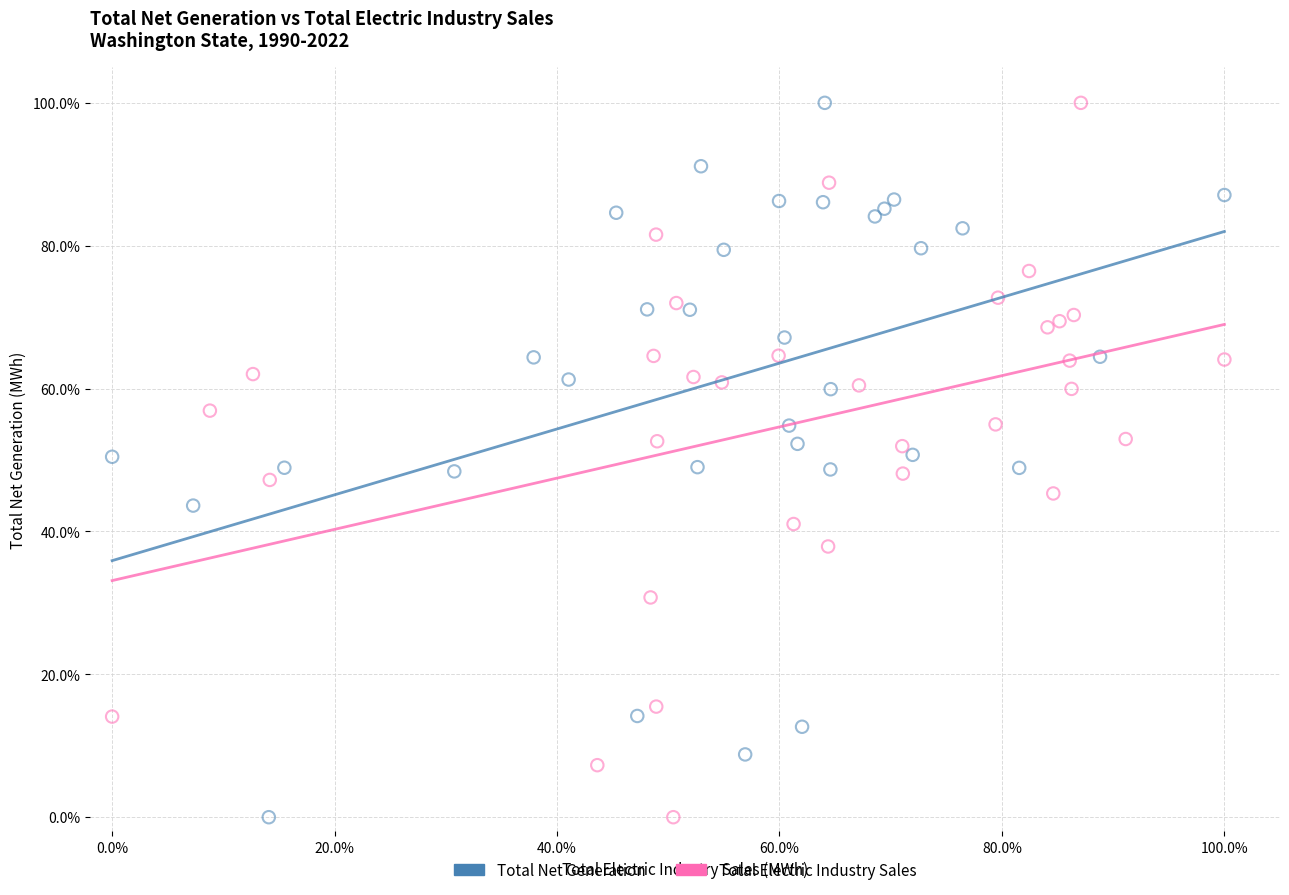

What are all the series names shown in the legend?

Total Net Generation, Total Electric Industry Sales